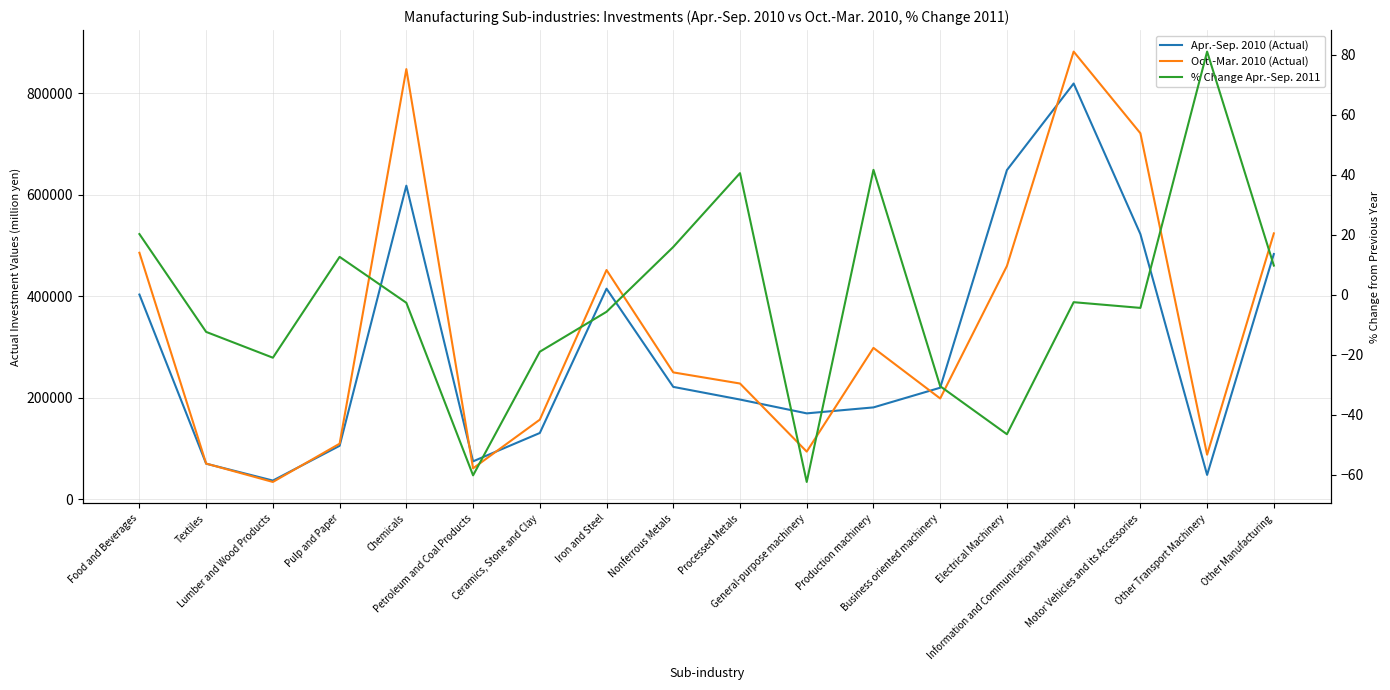

Where is Apr.-Sep. 2010 (Actual) nearest to the value 427851?

Iron and Steel